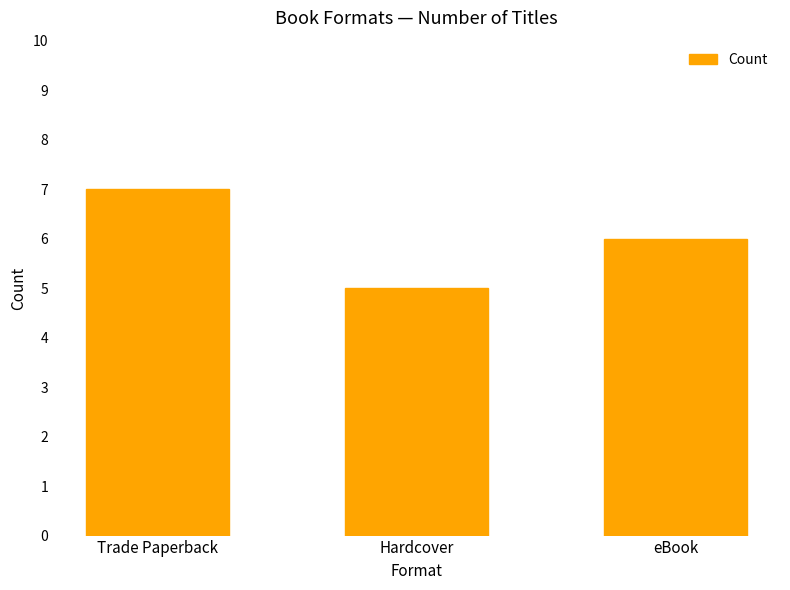

Does the chart contain stacked bars?

No